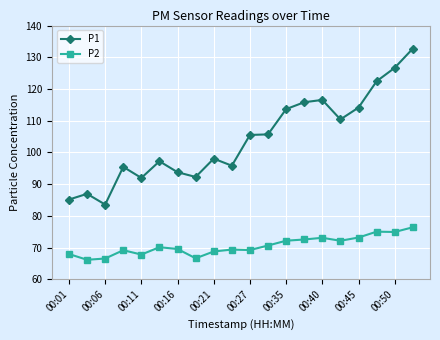

What is the value of the P1 point at the 6th from the left?

97.2